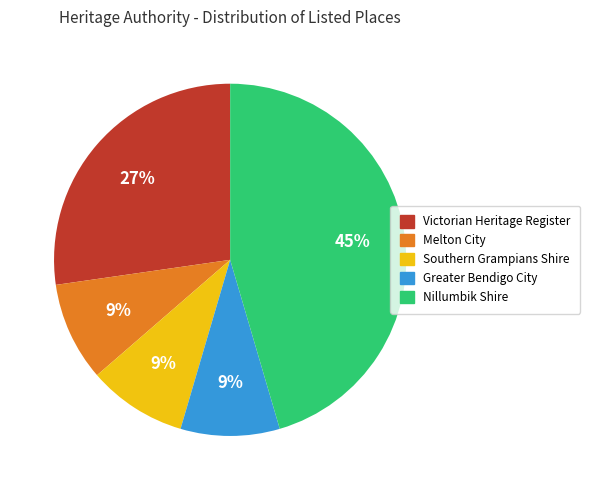

Does any single category account for the majority?

No